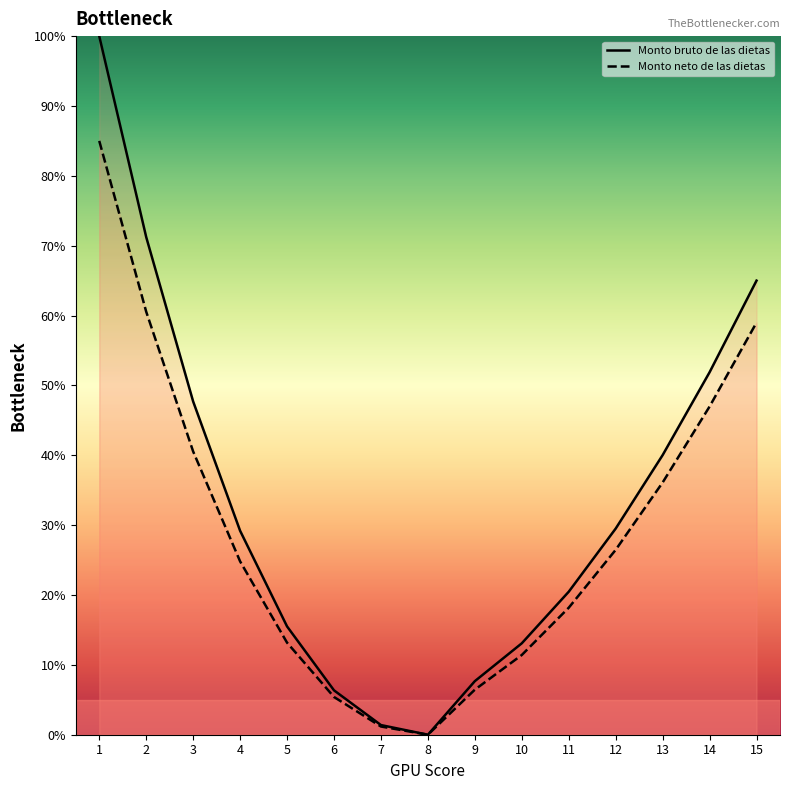

True or false: Monto bruto de las dietas and Monto neto de las dietas intersect in this chart.

False